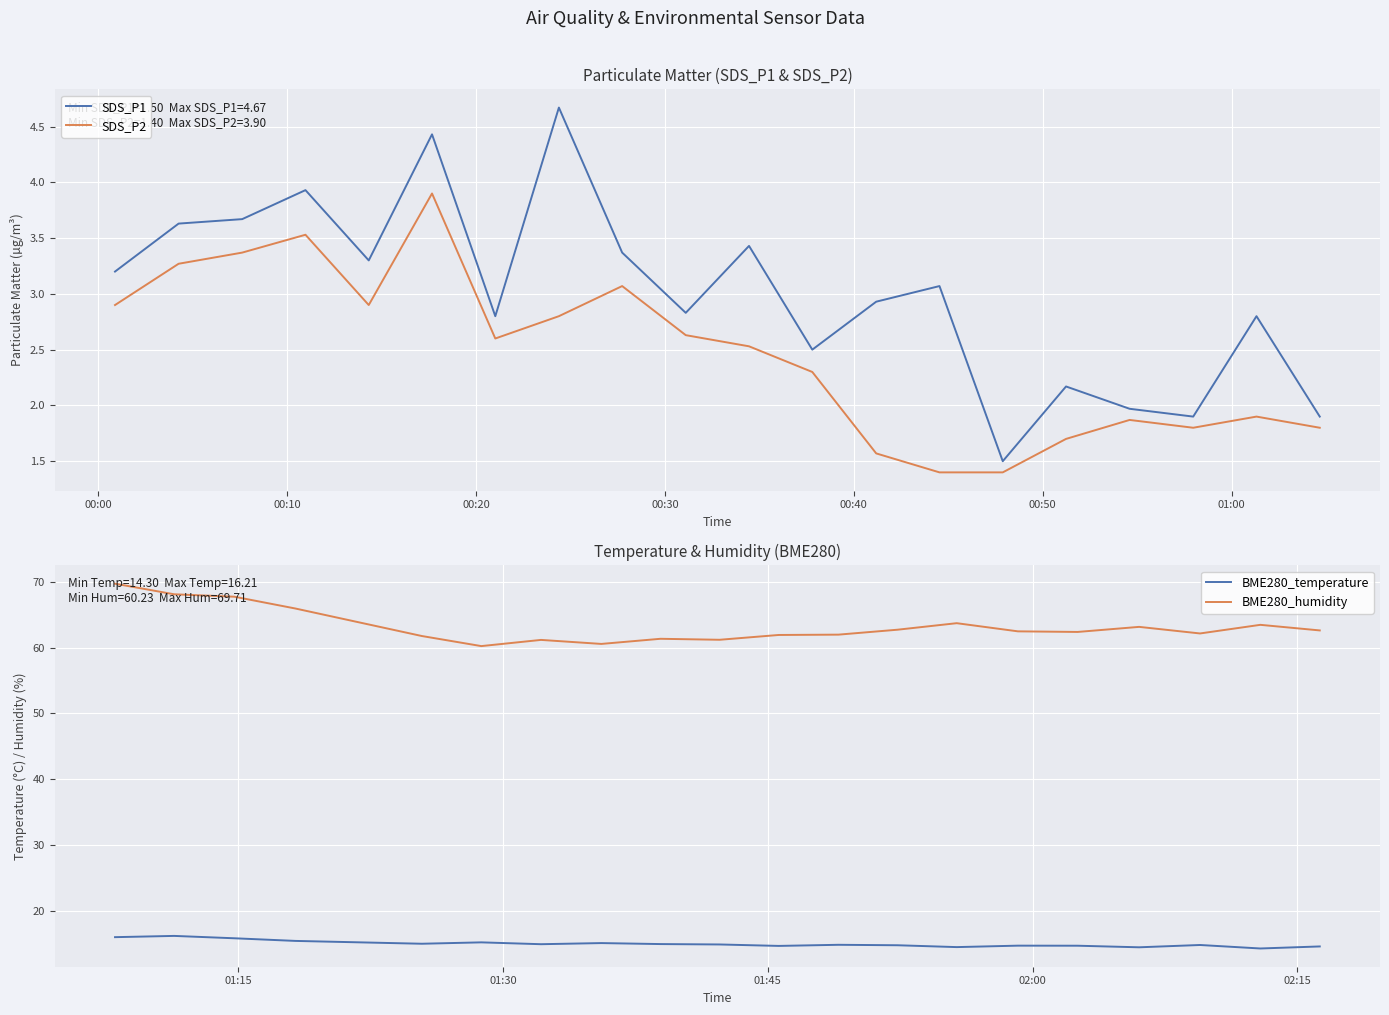

How many data points in SDS_P1 are less than 3?

10